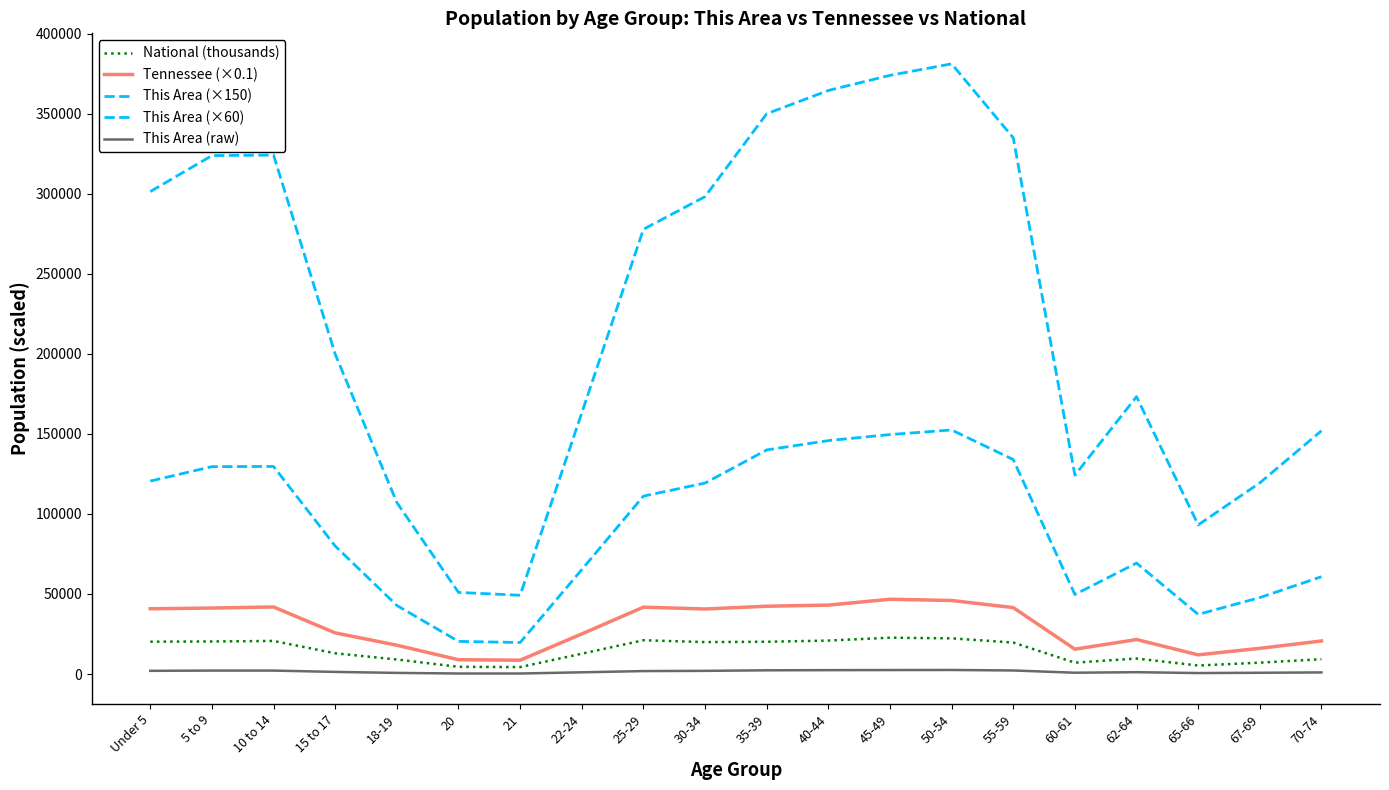

How many interior local peaks does the This Area (raw) series have?

3